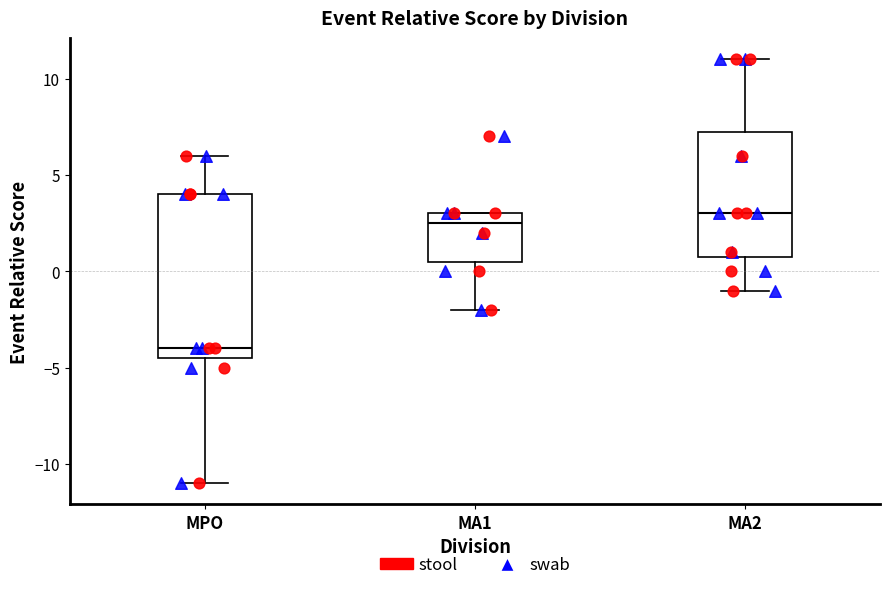

Reading left to right, transcribe this box plot: for each box, give where its median line is, the range the box spans, and where its two whiskers end, as read against the y-axis. The values are not printed on the chart, so give them approximately, as read against the axis.

MPO: median -4.0, box -4.5 to 4.0, whiskers -11.0 to 6.0
MA1: median 2.5, box 0.5 to 3.0, whiskers -2.0 to 3.0
MA2: median 3.0, box 1.0 to 7.5, whiskers -1.0 to 11.0